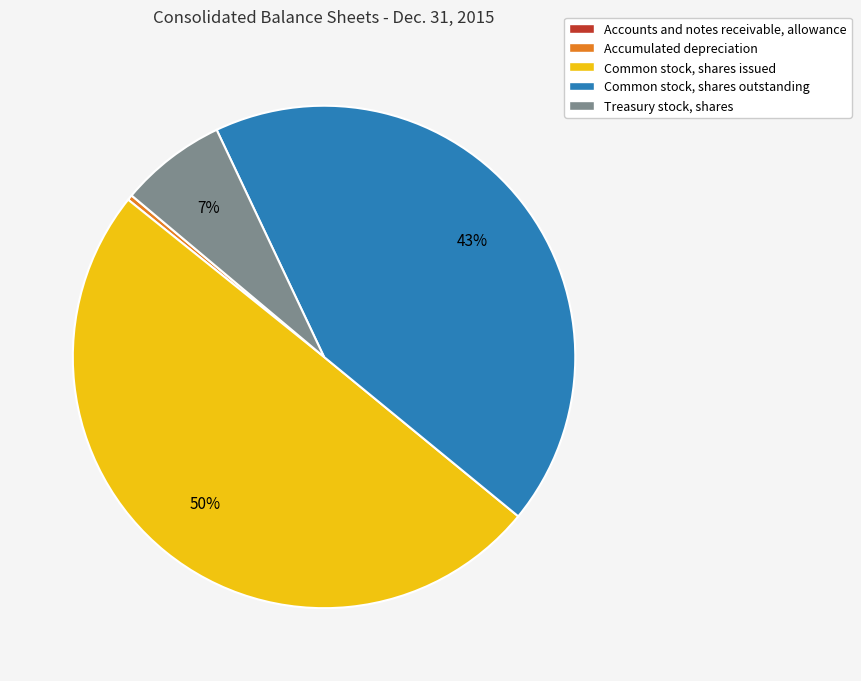

Does Accumulated depreciation represent more than half of the total?

No